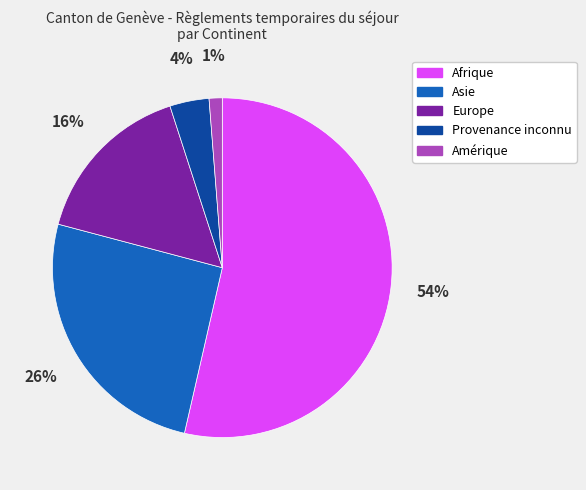

Rank the categories by value from lowest to highest.

Amérique, Provenance inconnu, Europe, Asie, Afrique